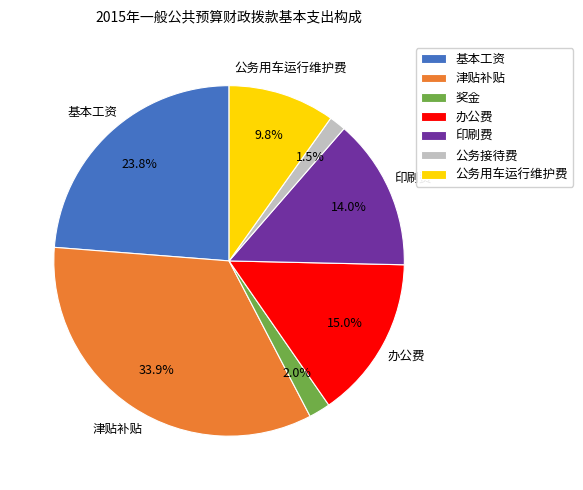

True or false: 奖金 accounts for 2% of the total.

True